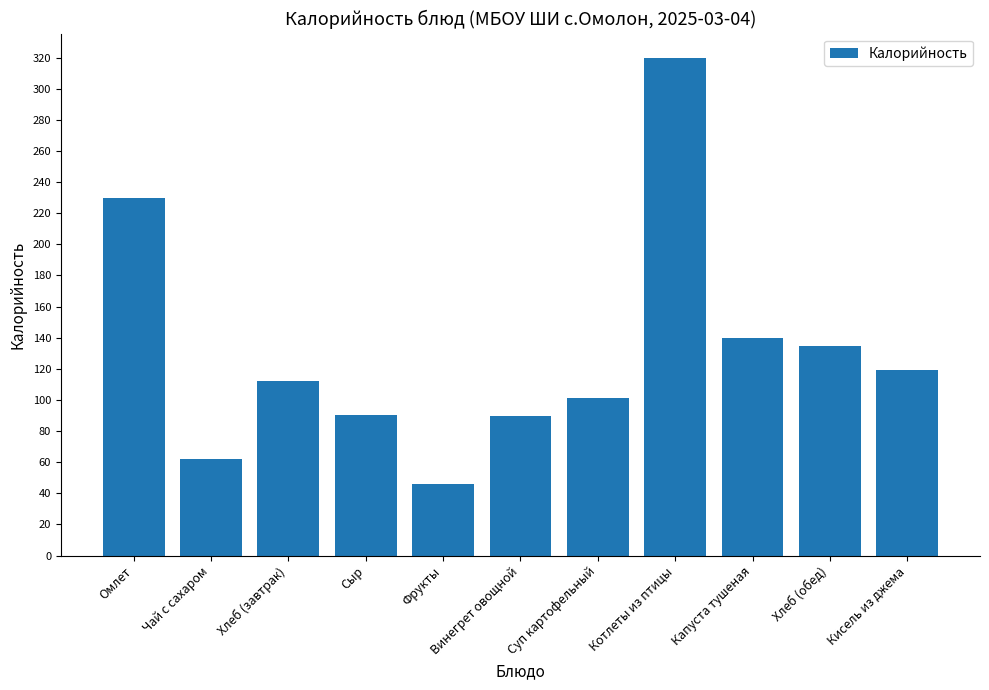

Which has a higher value, Хлеб (завтрак) or Чай с сахаром?

Хлеб (завтрак)